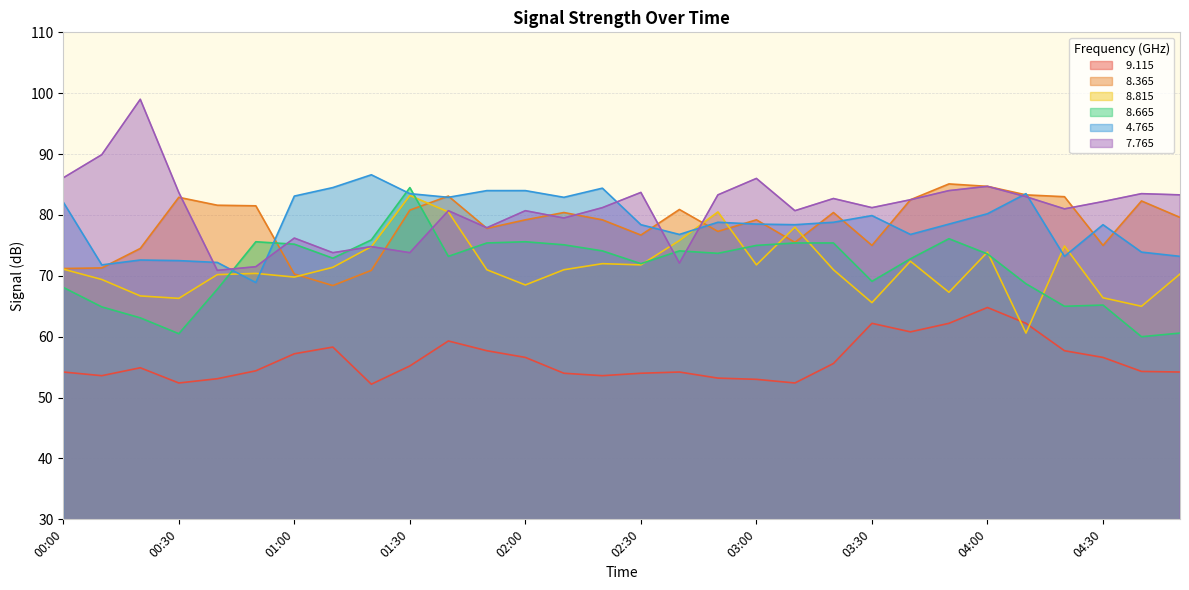

How many values in the   8.365 series are below 79?

12